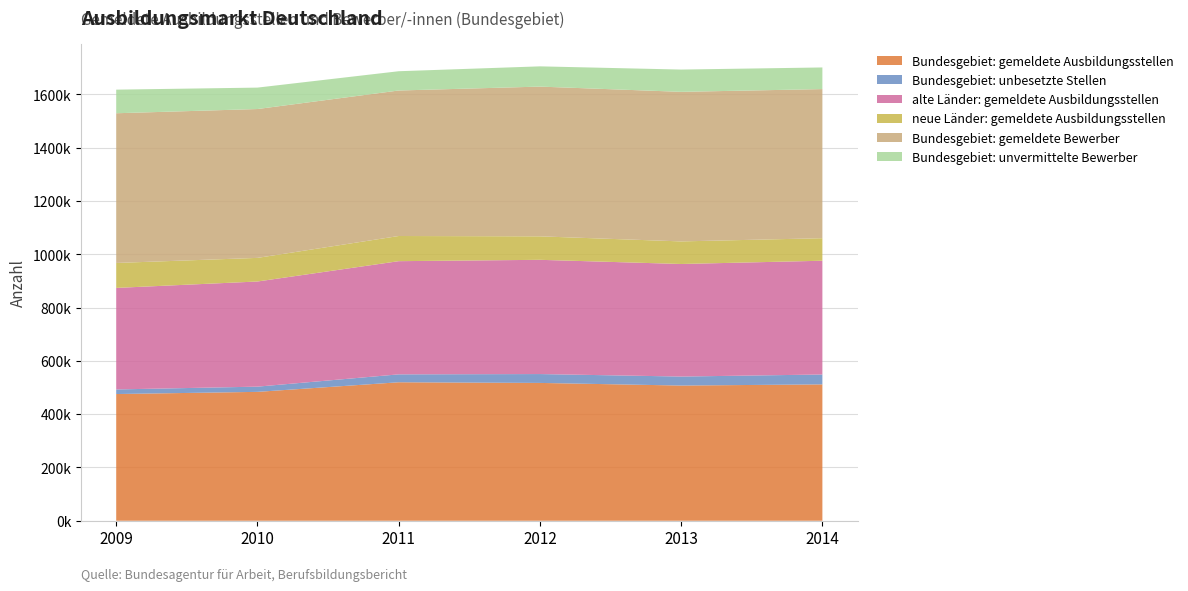

Reading right to left, extract all data points from this chart.

Bundesgebiet: gemeldete Ausbildungsstellen: 2014=511613	2013=507263	2012=517102	2011=519554	2010=483540	2009=475392
Bundesgebiet: unbesetzte Stellen: 2014=37101	2013=33738	2012=33274	2011=29689	2010=19605	2009=17255
alte Länder: gemeldete Ausbildungsstellen: 2014=426841	2013=422335	2012=428609	2011=424674	2010=394490	2009=380933
neue Länder: gemeldete Ausbildungsstellen: 2014=84555	2013=84727	2012=88110	2011=94412	2010=88608	2009=93645
Bundesgebiet: gemeldete Bewerber: 2014=559431	2013=561168	2012=561783	2011=545908	2010=558486	2009=561673
Bundesgebiet: unvermittelte Bewerber: 2014=81188	2013=83564	2012=75984	2011=72319	2010=80371	2009=88540